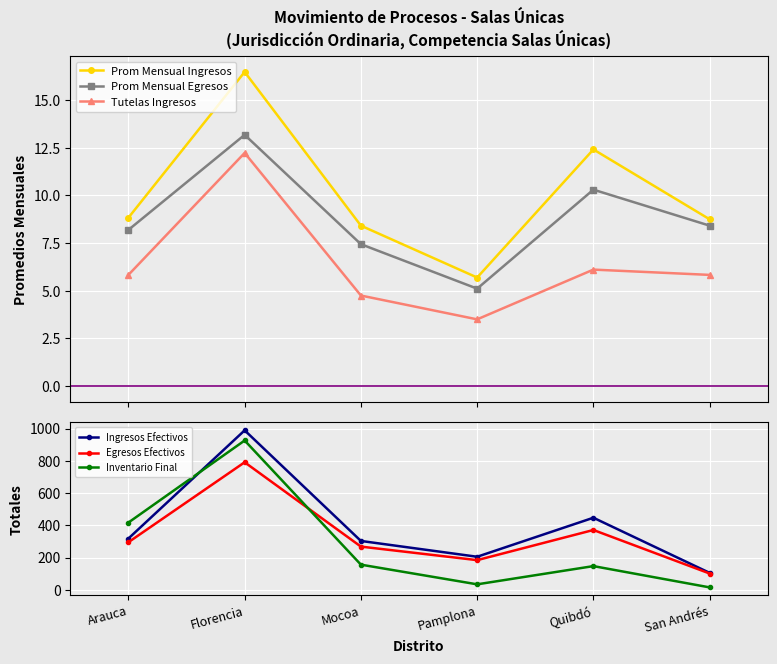

What is the difference between the maximum and second lowest values in the Prom Mensual Ingresos series?

8.1